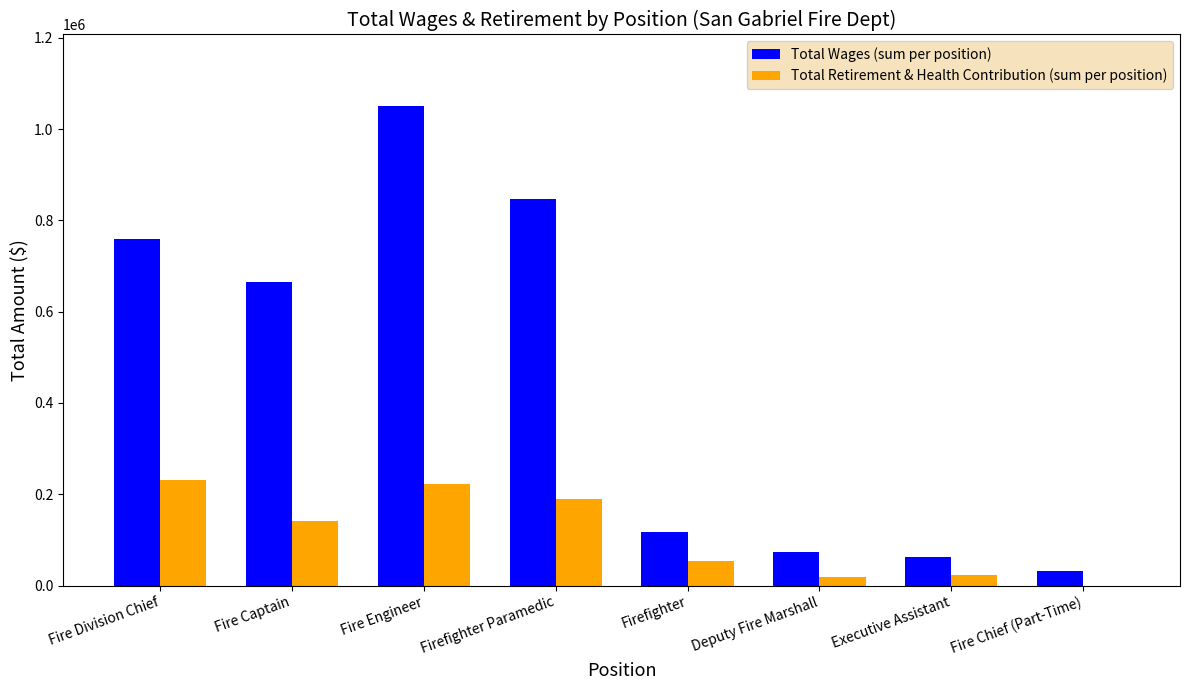

Where is Total Wages (sum per position) nearest to the value 540734?

Fire Captain